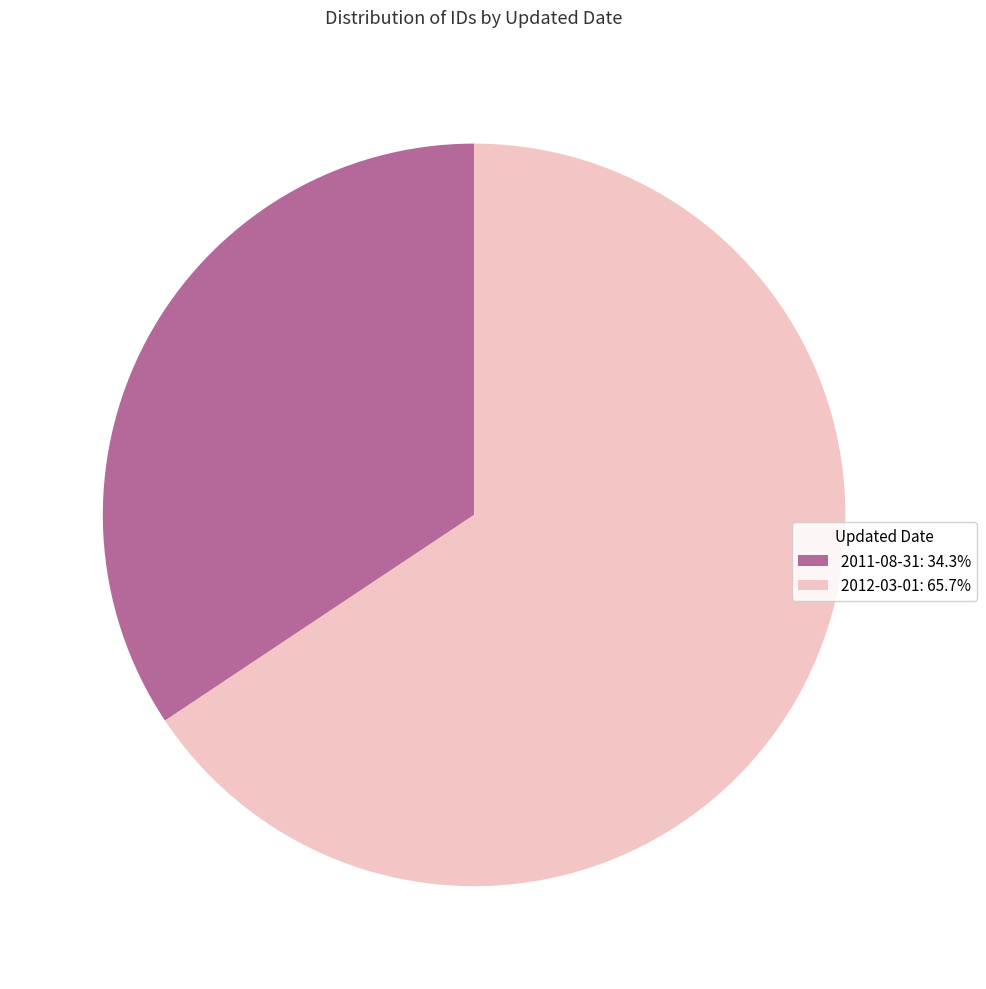

How many slices are in this pie chart?

2